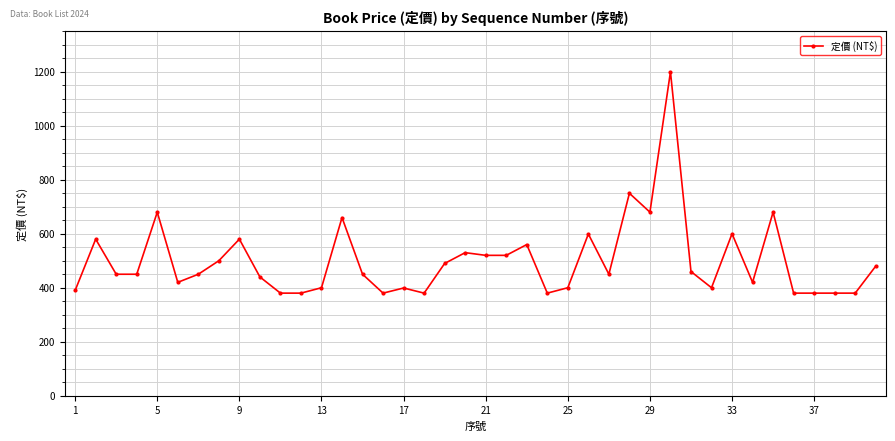

What is the smallest value displayed?

380